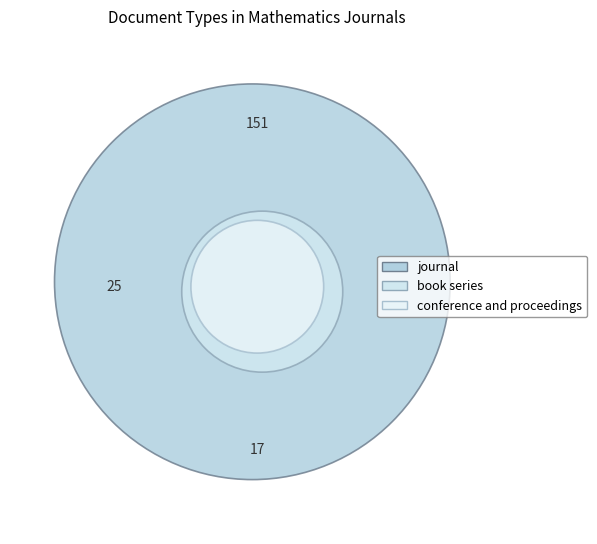

To the nearest percent, what is the average slice percentage?

33%